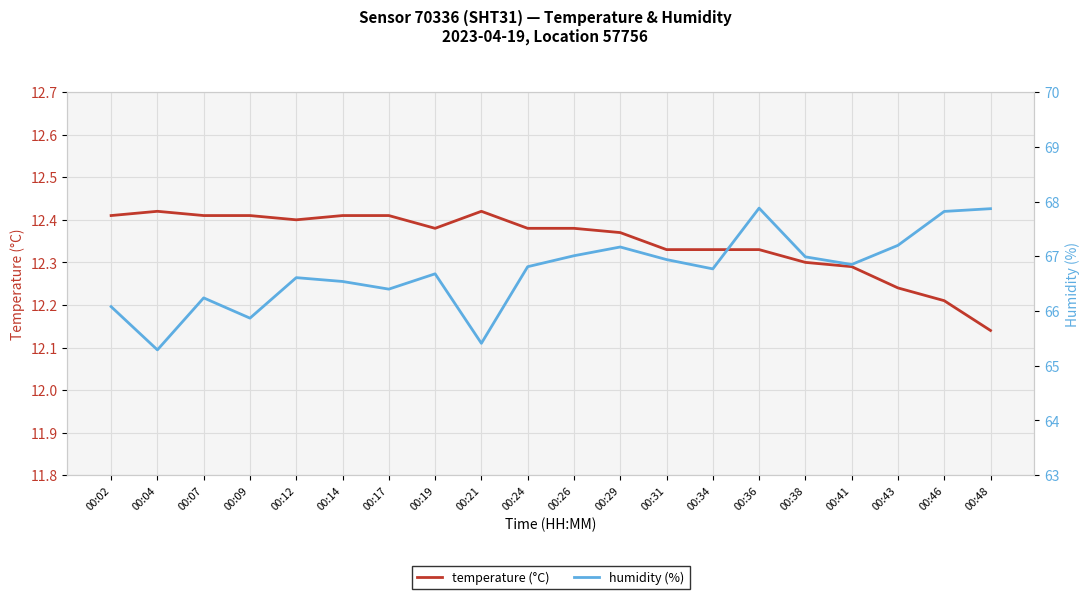

True or false: humidity (%) and temperature (°C) intersect in this chart.

False